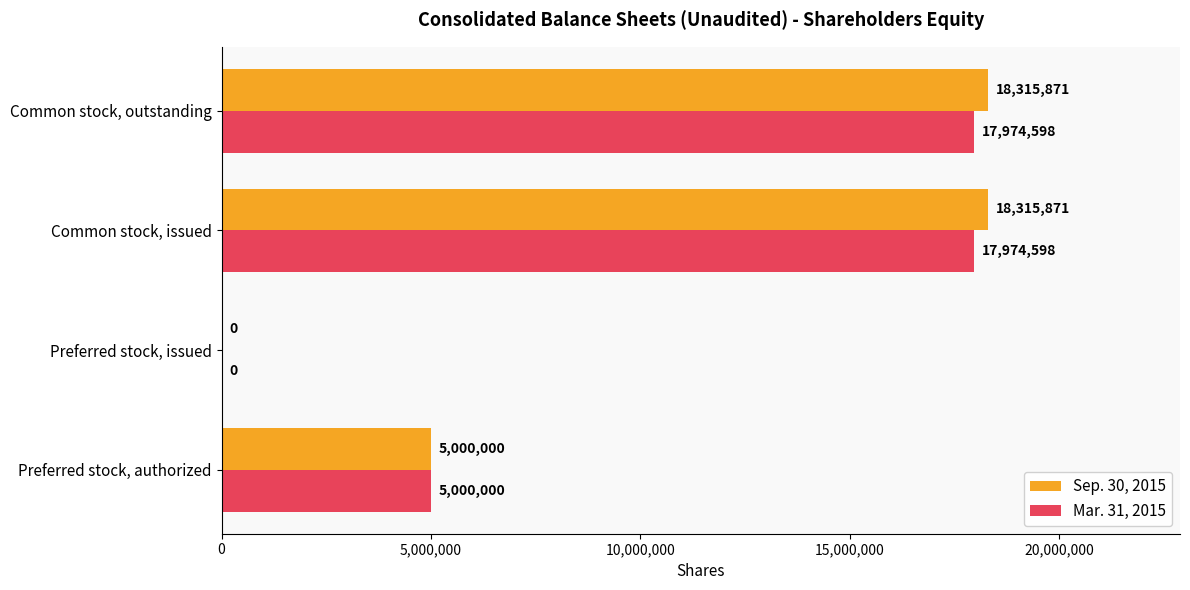

What is the sum of all Sep. 30, 2015 values?

41631742